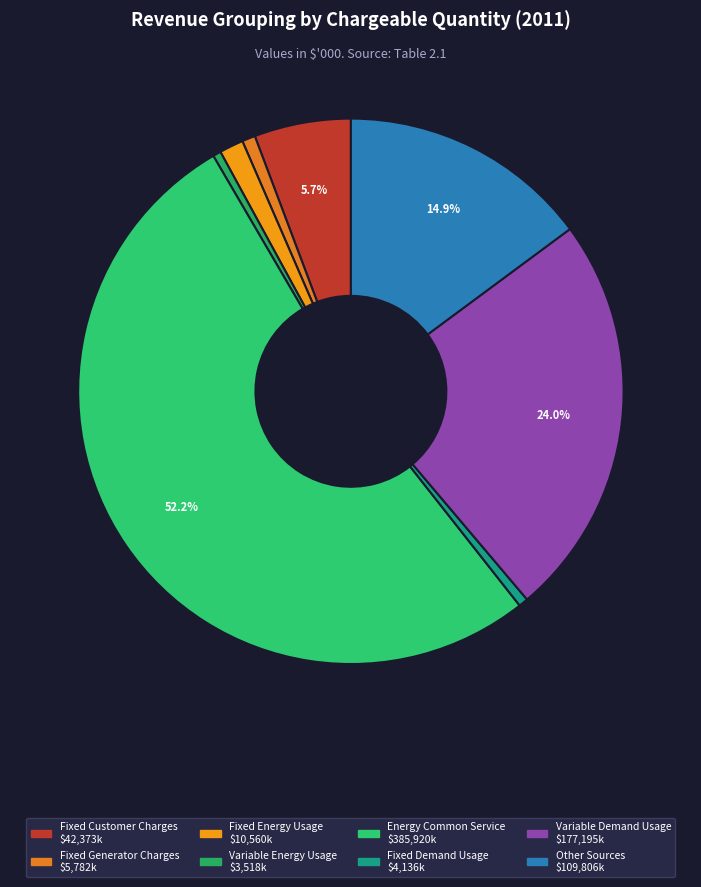

Is there a majority slice in this chart?

Yes